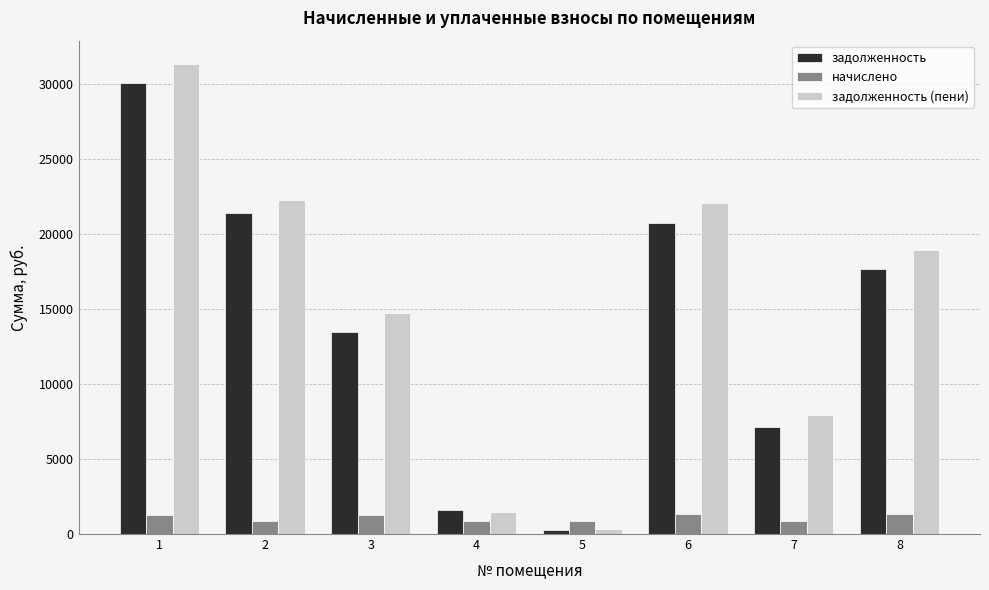

Between 1 and 6, which series saw the biggest shift?

задолженность